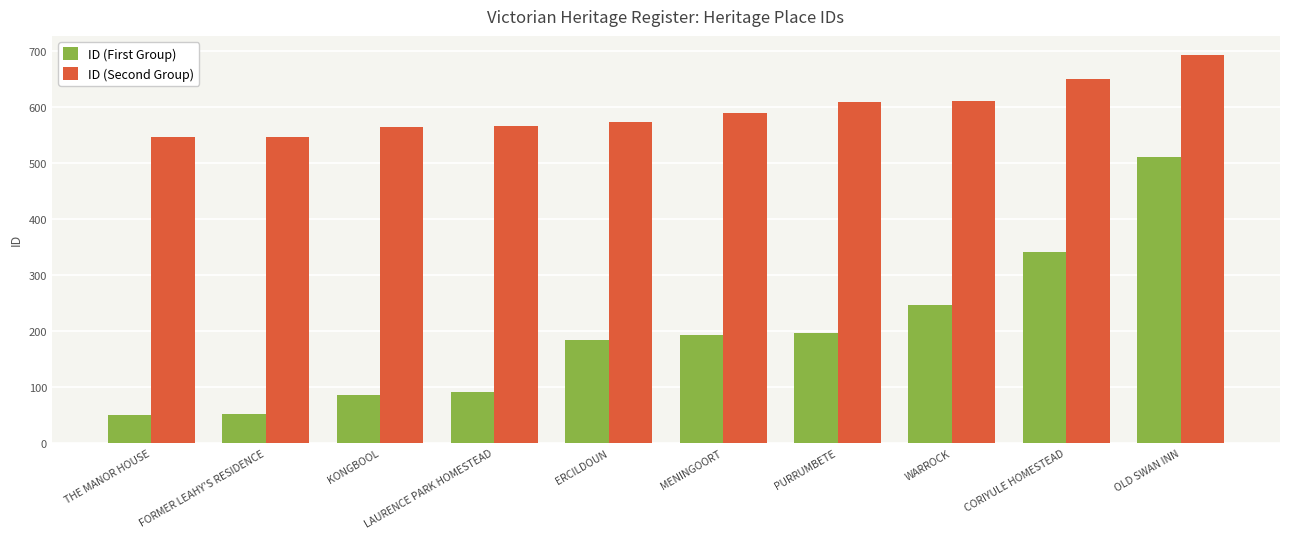

The ID (Second Group) series shows 805 at FORMER LEAHY'S RESIDENCE. True or false?

False